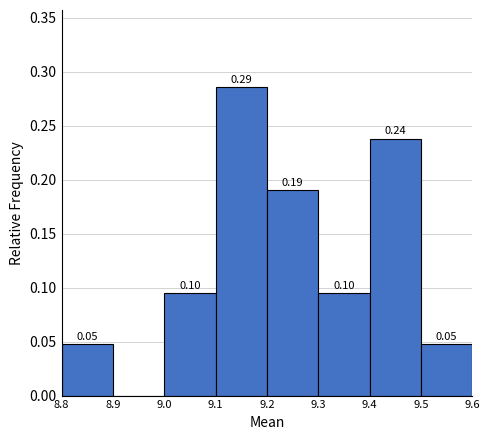

Over which range of the x-axis is the bar tallest?

9.1 to 9.2